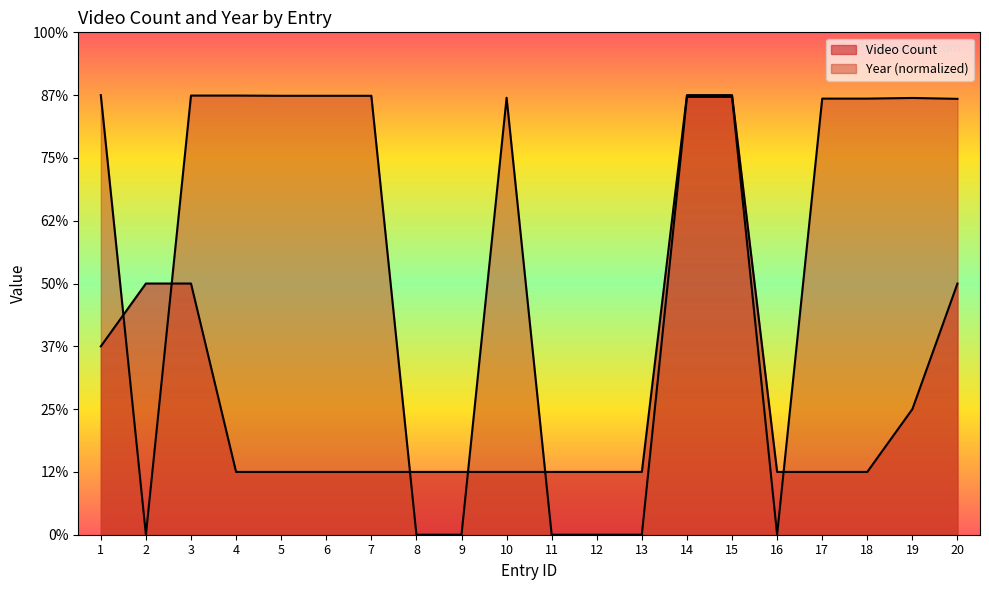

What is the total value across all series at 18?

7.9